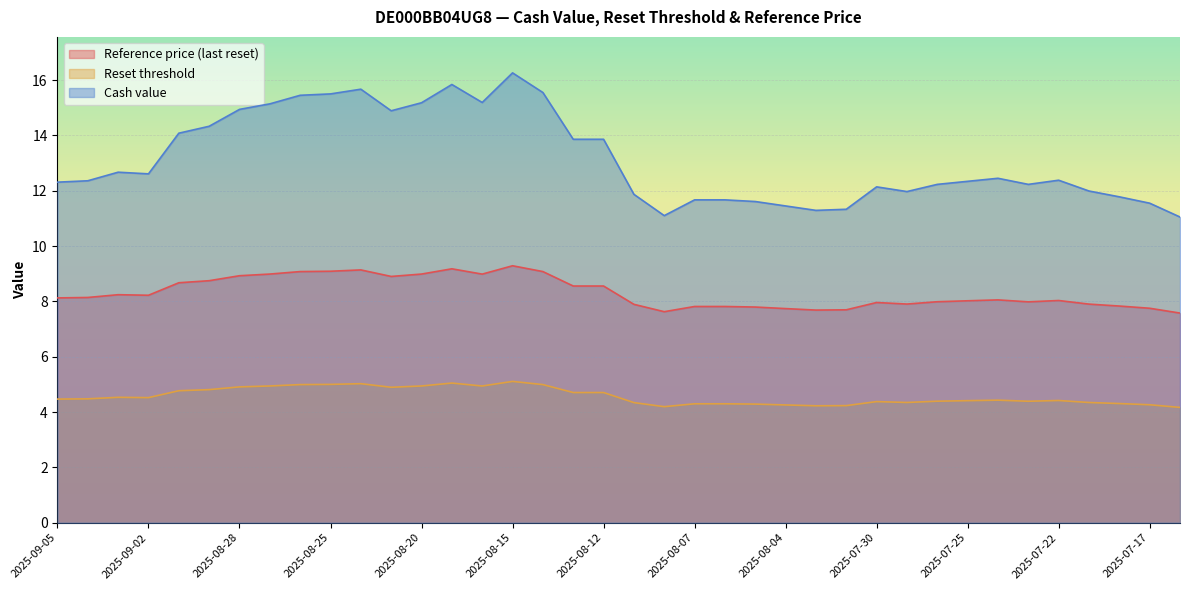

What is the maximum value shown in the chart?

16.3